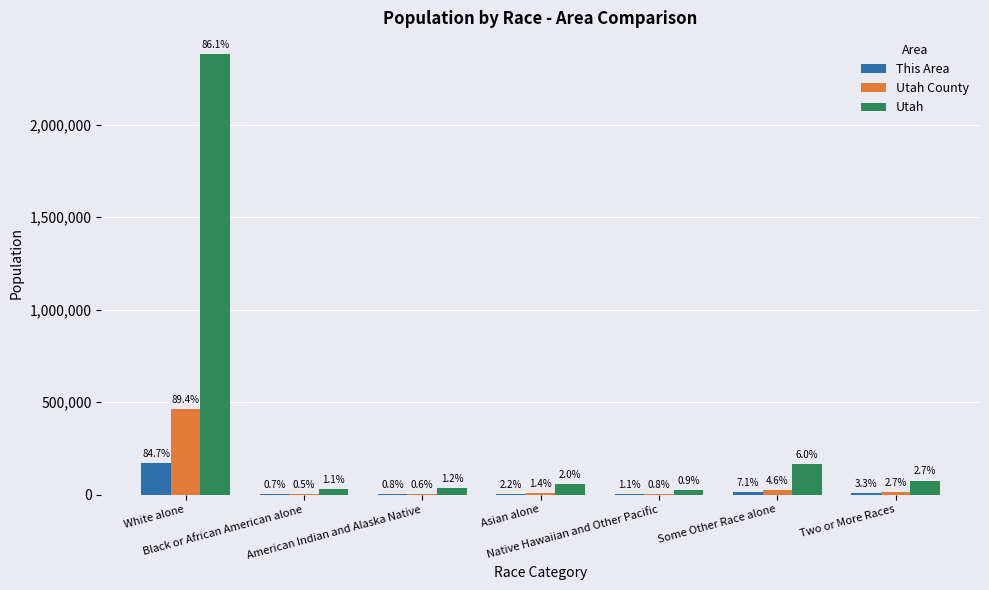

Is the value of Utah at Native Hawaiian and Other Pacific greater than the value of This Area at White alone?

No